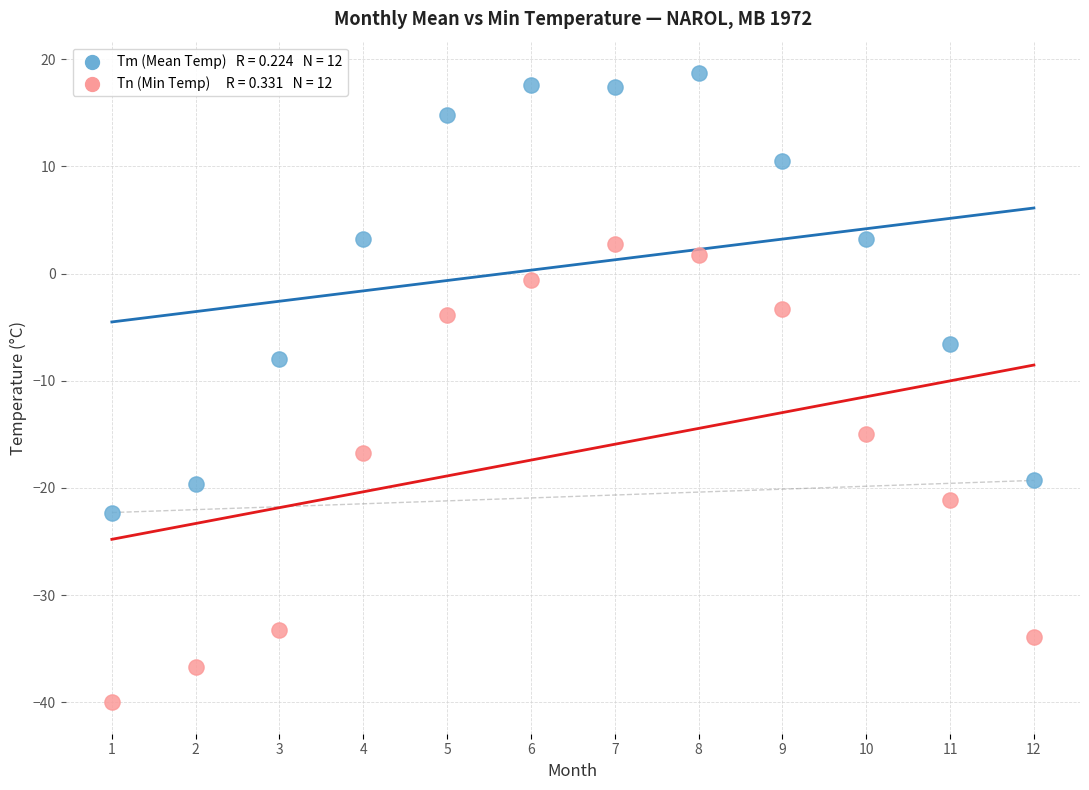

Across all data points, what is the range of Y values (max minus min)?

58.7